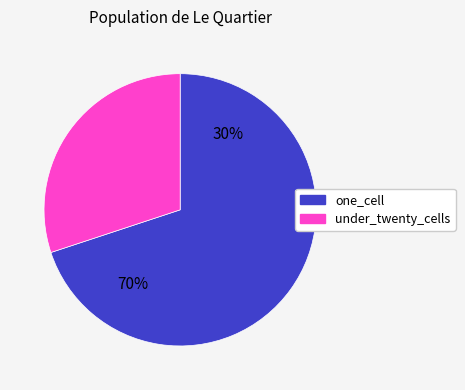

How many segments does this pie chart have?

2